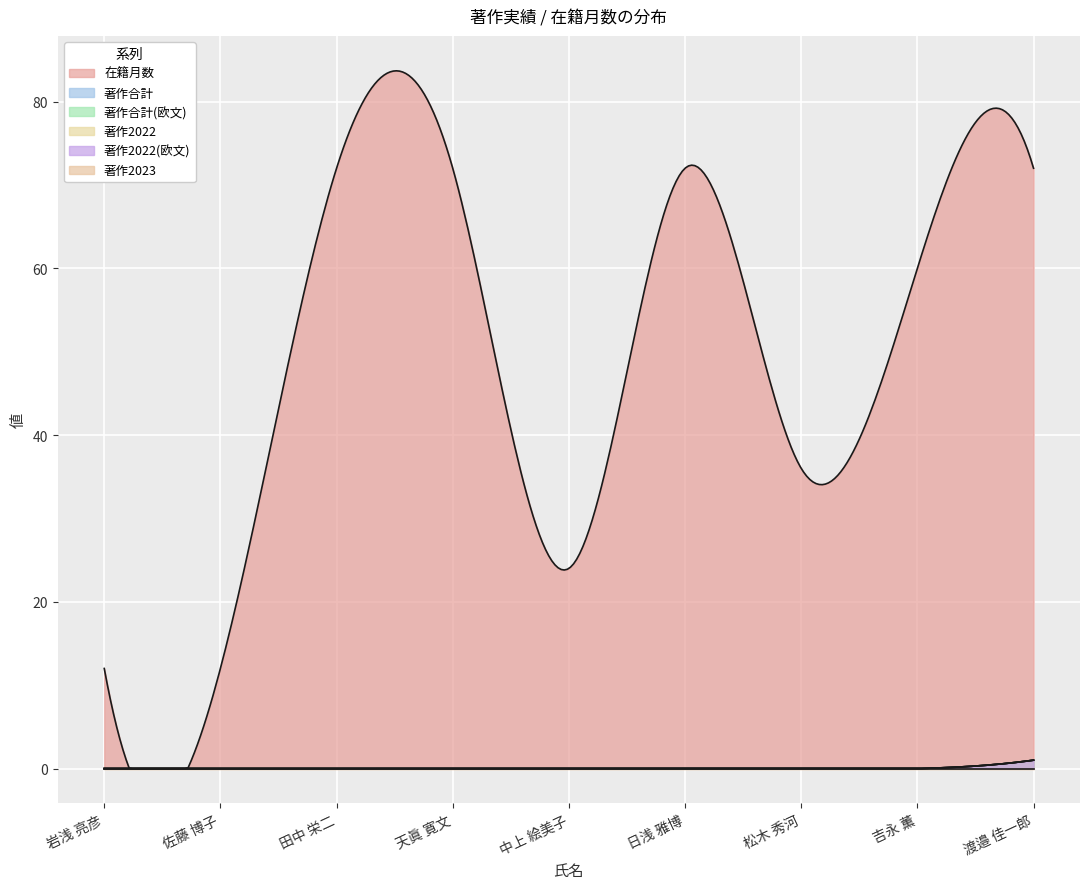

Which category has the highest value in the 著作2022(欧文) series?

渡邉 佳一郎